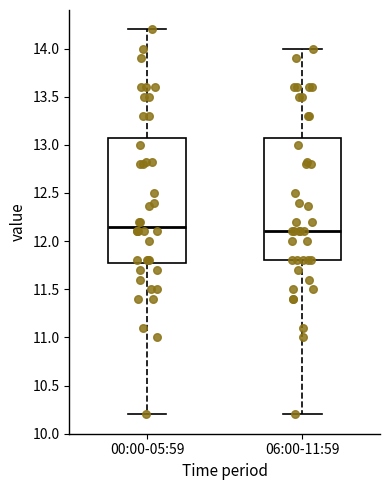

Reading left to right, read every box against the y-axis: the position of its median line, the range the box covers, and the ends of its whiskers. The values are not printed on the chart, so give them approximately, as read against the axis.

00:00-05:59: median 12.15, box 11.80 to 13.10, whiskers 10.20 to 14.20
06:00-11:59: median 12.10, box 11.80 to 13.10, whiskers 10.20 to 14.00